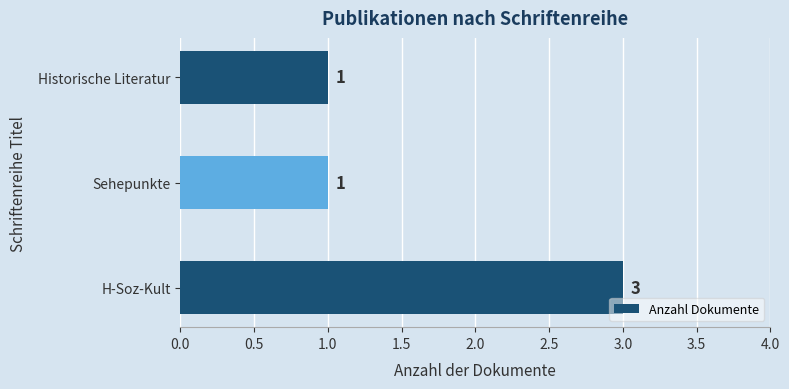

The chart shows a value of 1 at Historische Literatur. True or false?

True